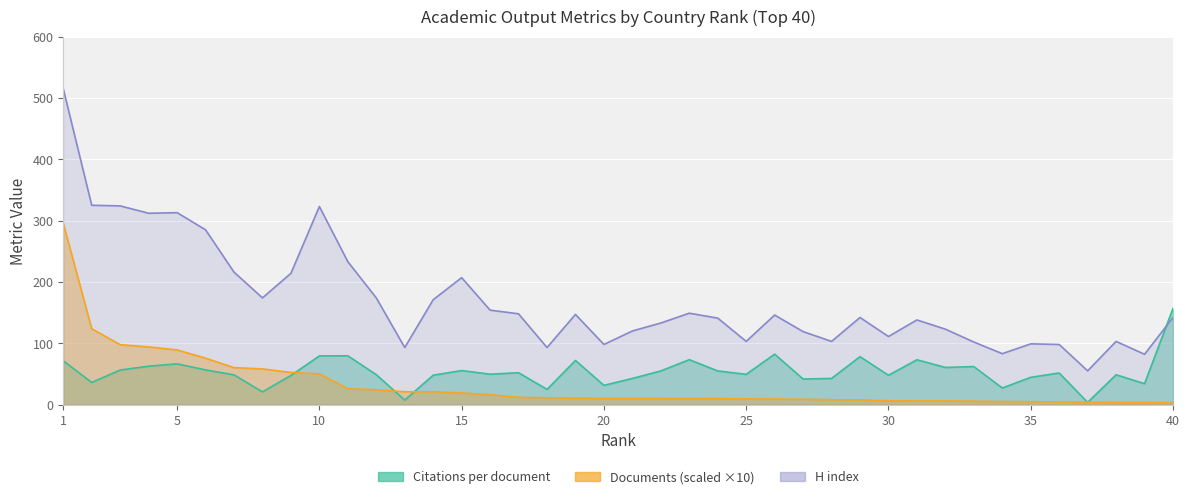

What is the maximum value shown in the chart?

515.0